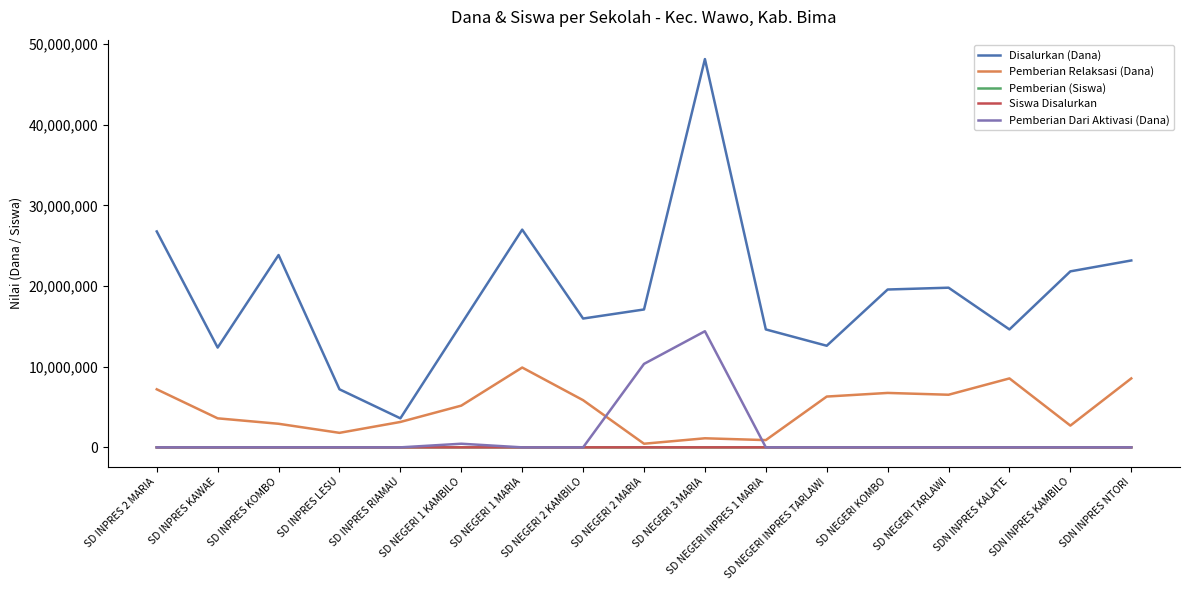

The Disalurkan (Dana) series shows 17100000 at SD NEGERI 2 MARIA. True or false?

True